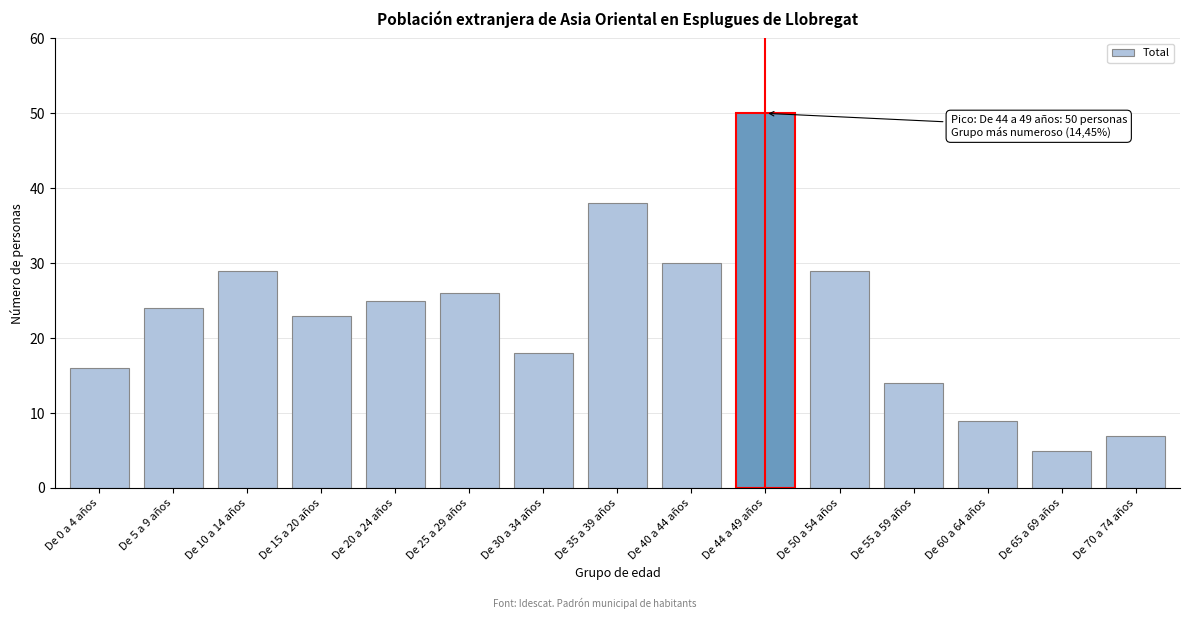

Reading left to right, list all the values displayed in this chart.

De 0 a 4 años=16	De 5 a 9 años=24	De 10 a 14 años=29	De 15 a 20 años=23	De 20 a 24 años=25	De 25 a 29 años=26	De 30 a 34 años=18	De 35 a 39 años=38	De 40 a 44 años=30	De 44 a 49 años=50	De 50 a 54 años=29	De 55 a 59 años=14	De 60 a 64 años=9	De 65 a 69 años=5	De 70 a 74 años=7